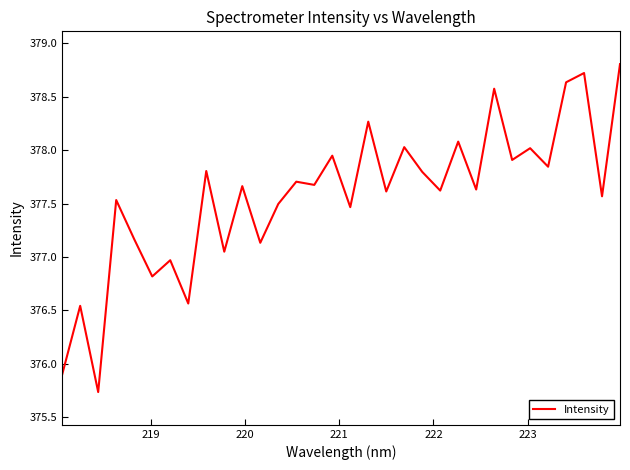

Does the chart have visible grid lines?

No